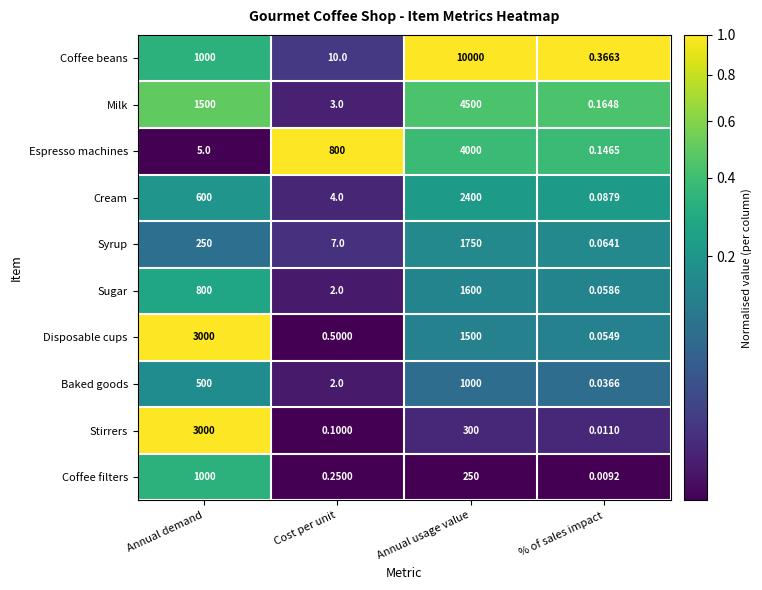

What is the spread (max minus min) of values at Annual demand?

2995.0